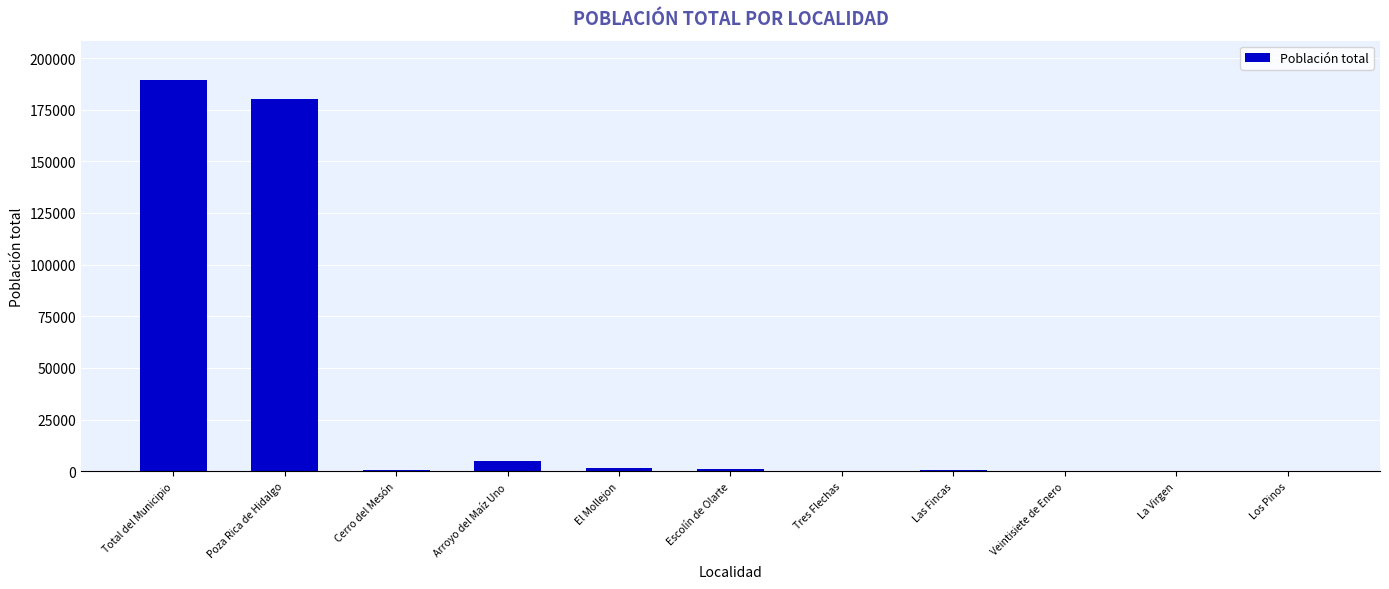

What is the maximum value shown in the chart?

189457